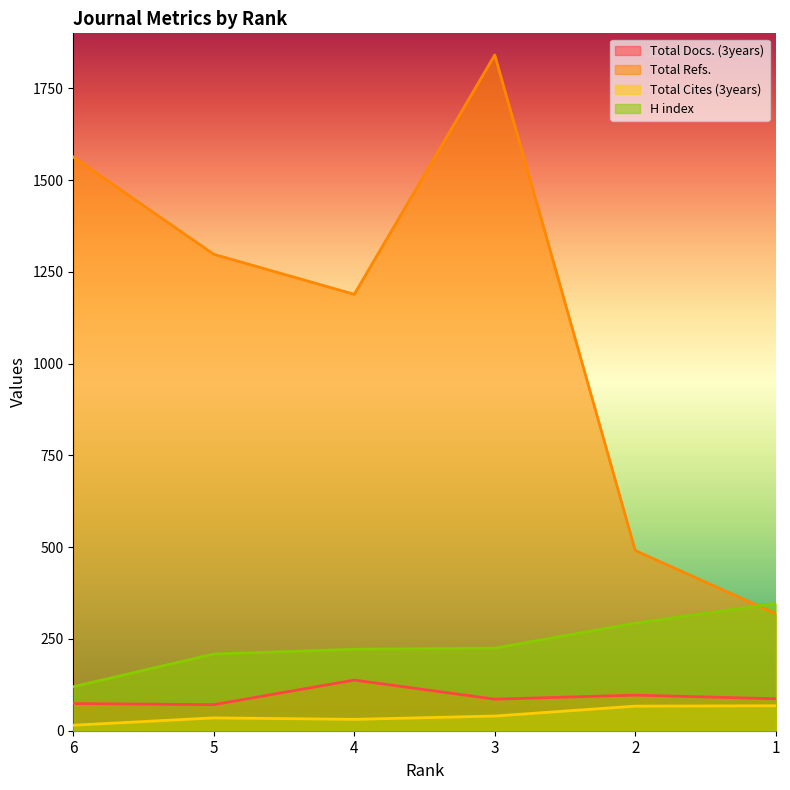

The value of Total Cites (3years) at 4 is 31. True or false?

True